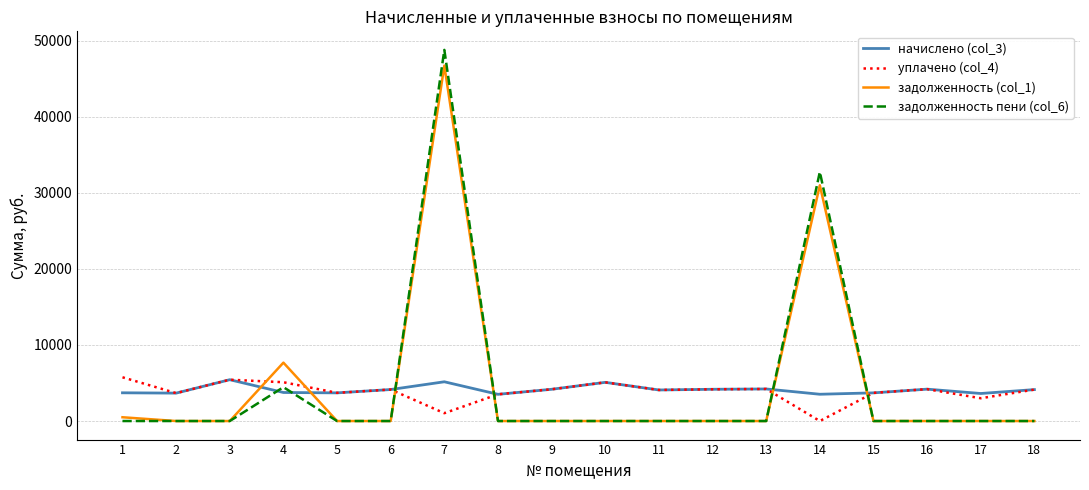

What is the highest value of the уплачено (col_4) series?

5750.6